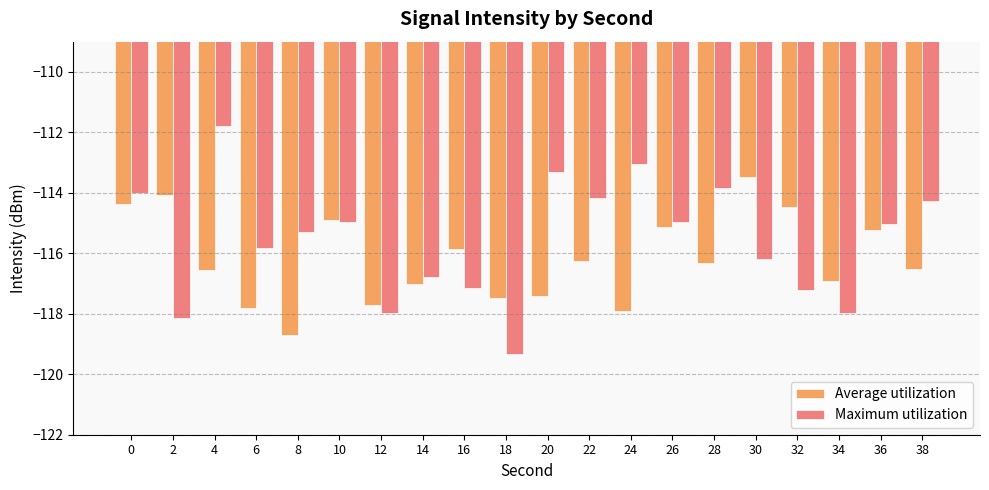

How many data points does each series have?

20